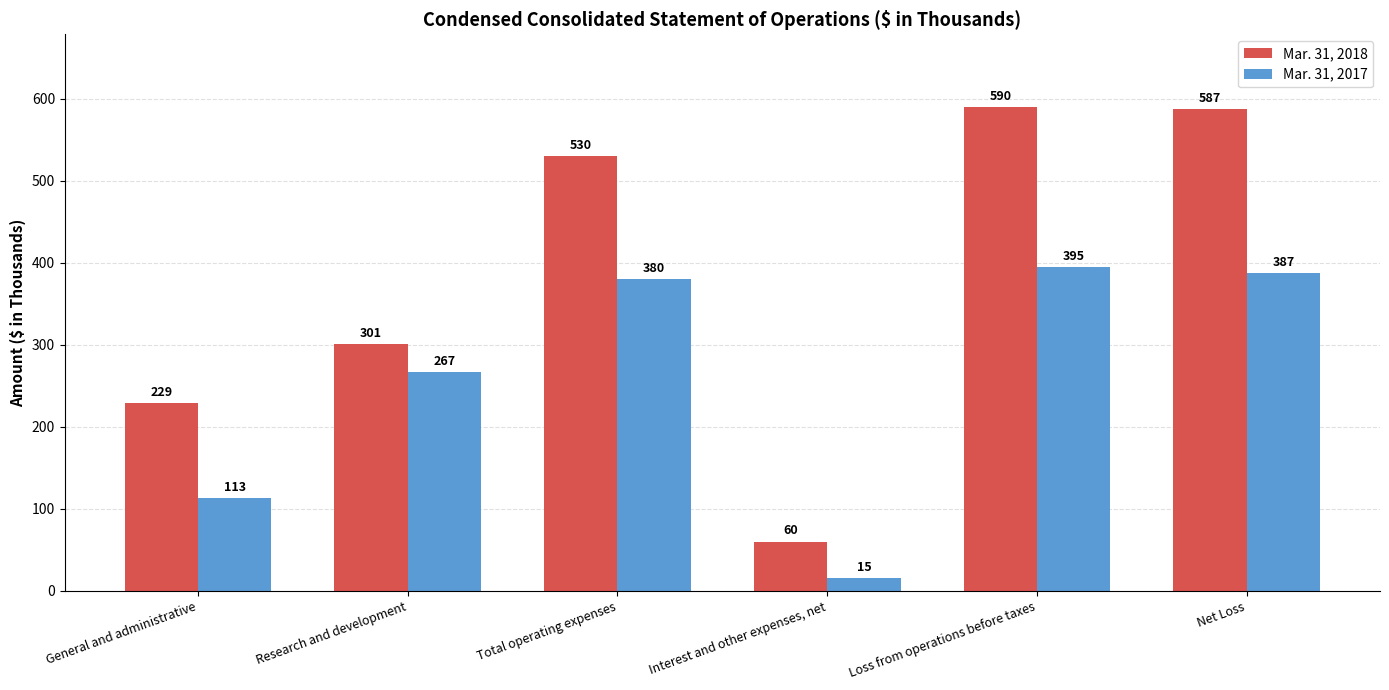

What is the sum of the Mar. 31, 2018 values at Research and development and Total operating expenses?

831